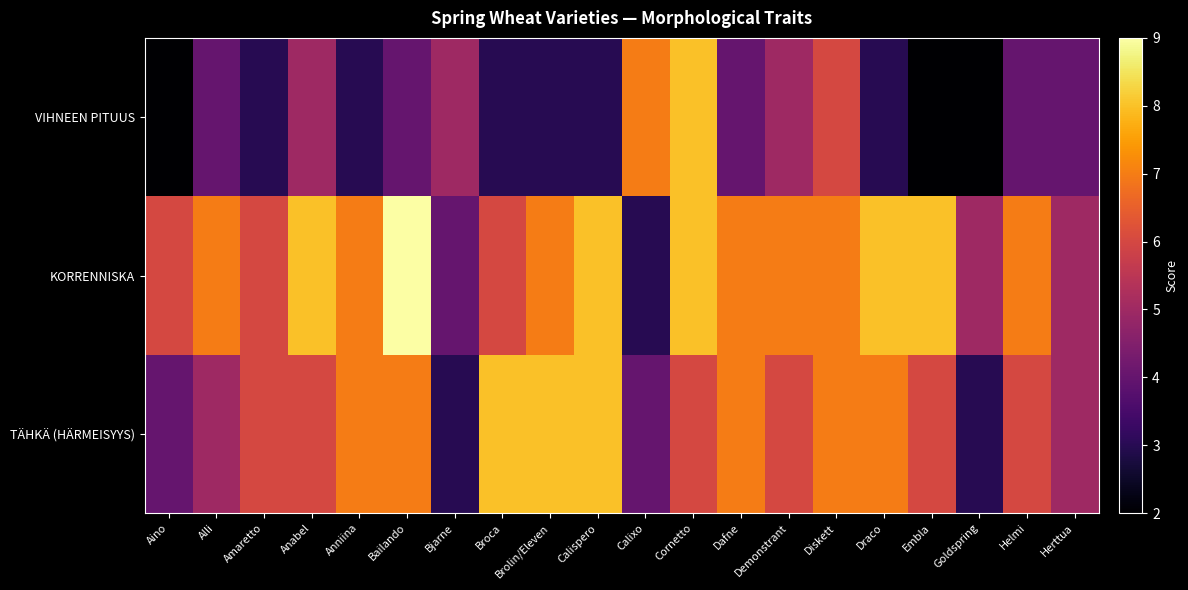

List the series in order of their peak value, highest first.

KORRENNISKA, TÄHKÄ (HÄRMEISYYS), VIHNEEN PITUUS